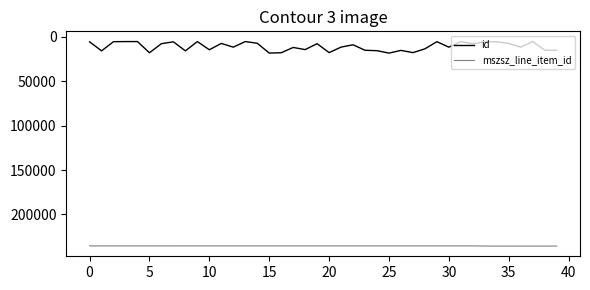

What is the minimum value shown in the chart?

5219